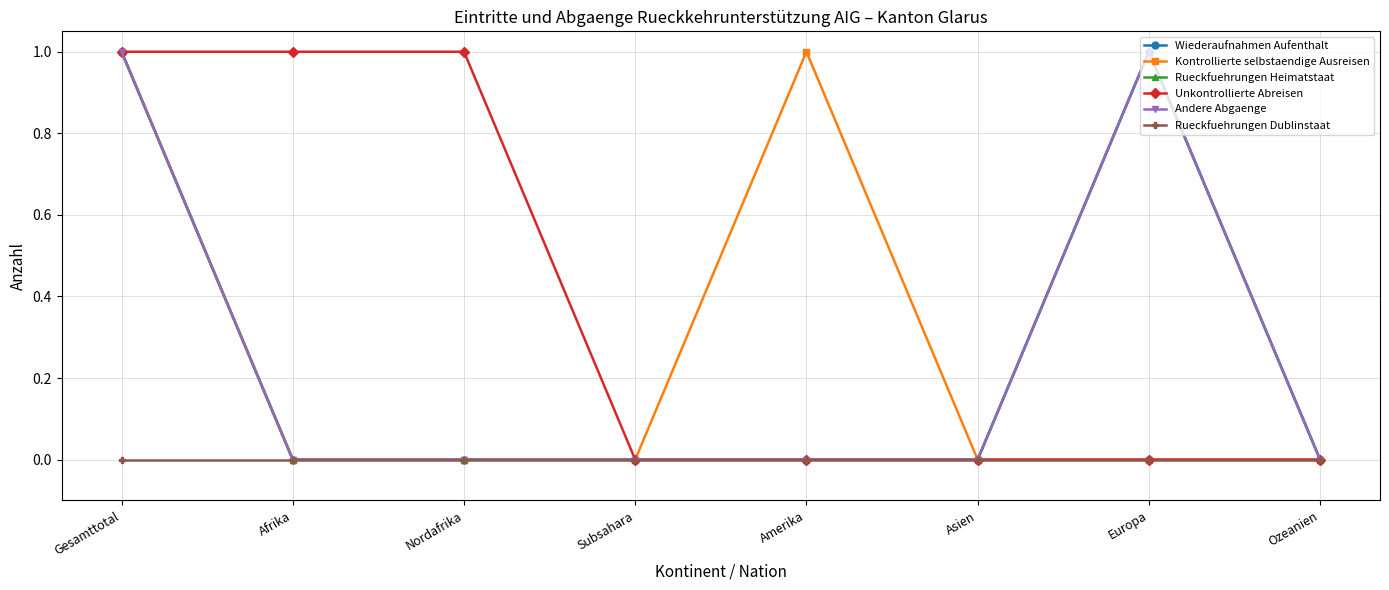

Reading left to right, list all the values displayed in this chart.

Wiederaufnahmen Aufenthalt: 1	0	0	0	0	0	1	0
Kontrollierte selbstaendige Ausreisen: 1	0	0	0	1	0	0	0
Rueckfuehrungen Heimatstaat: 1	0	0	0	0	0	1	0
Unkontrollierte Abreisen: 1	1	1	0	0	0	0	0
Andere Abgaenge: 1	0	0	0	0	0	1	0
Rueckfuehrungen Dublinstaat: 0	0	0	0	0	0	0	0